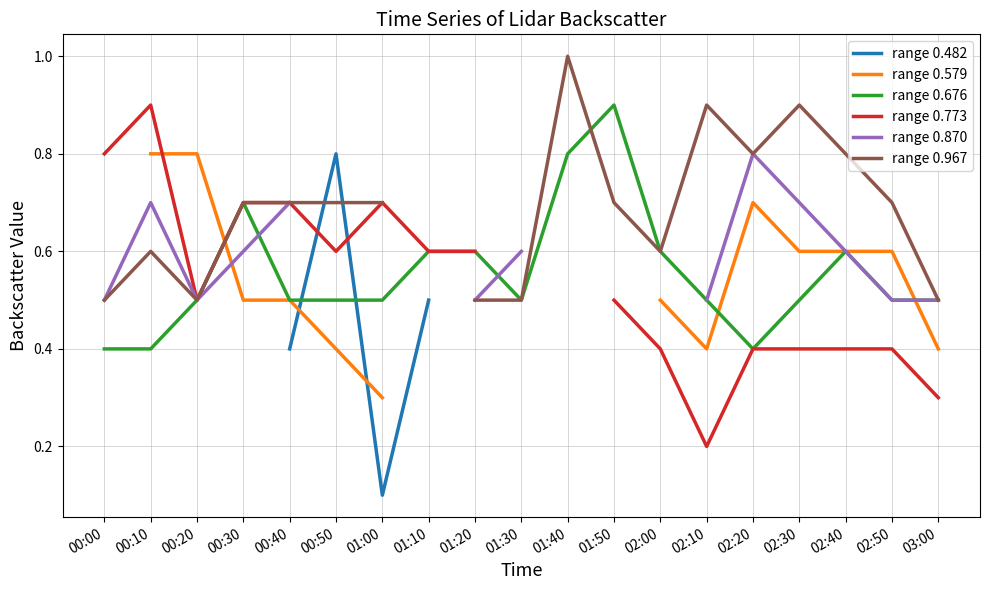

Where is range 0.773 nearest to the value 0?

02:10